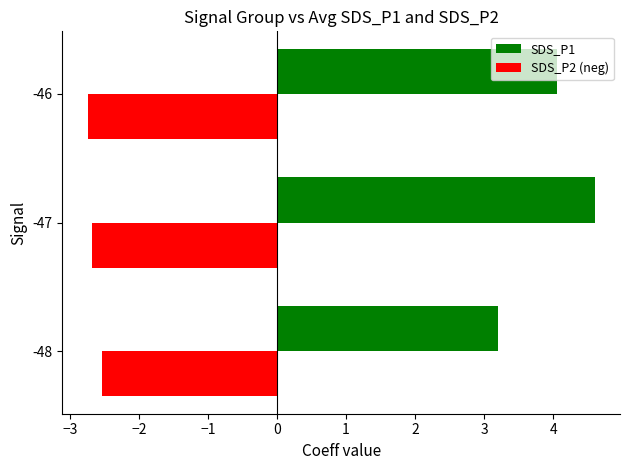

Is it true that SDS_P2 (neg) equals -2.7 at -46?

True